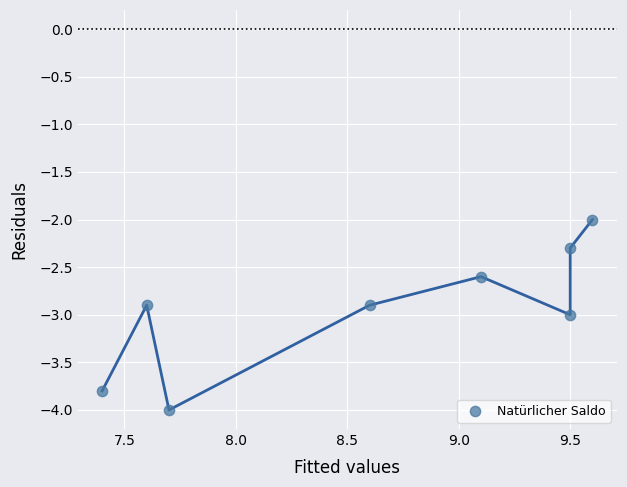

What is the range of X values (max minus min)?

2.2